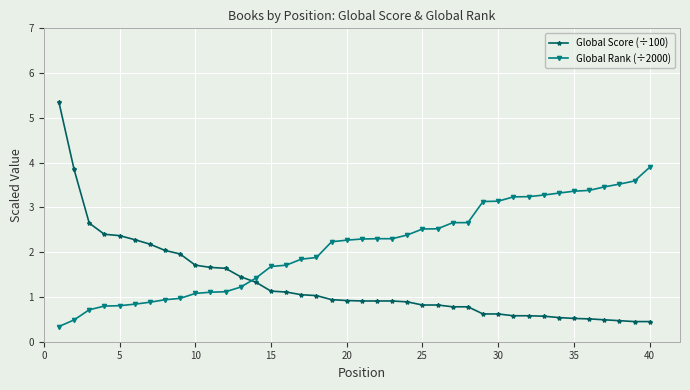

What are all the series names shown in the legend?

Global Score (÷100), Global Rank (÷2000)